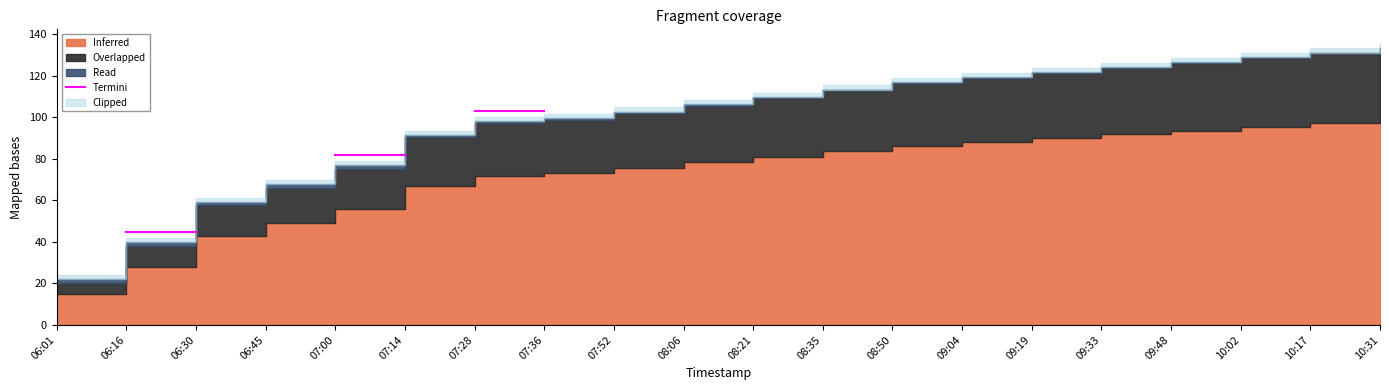

How many lines are shown in the chart?

1